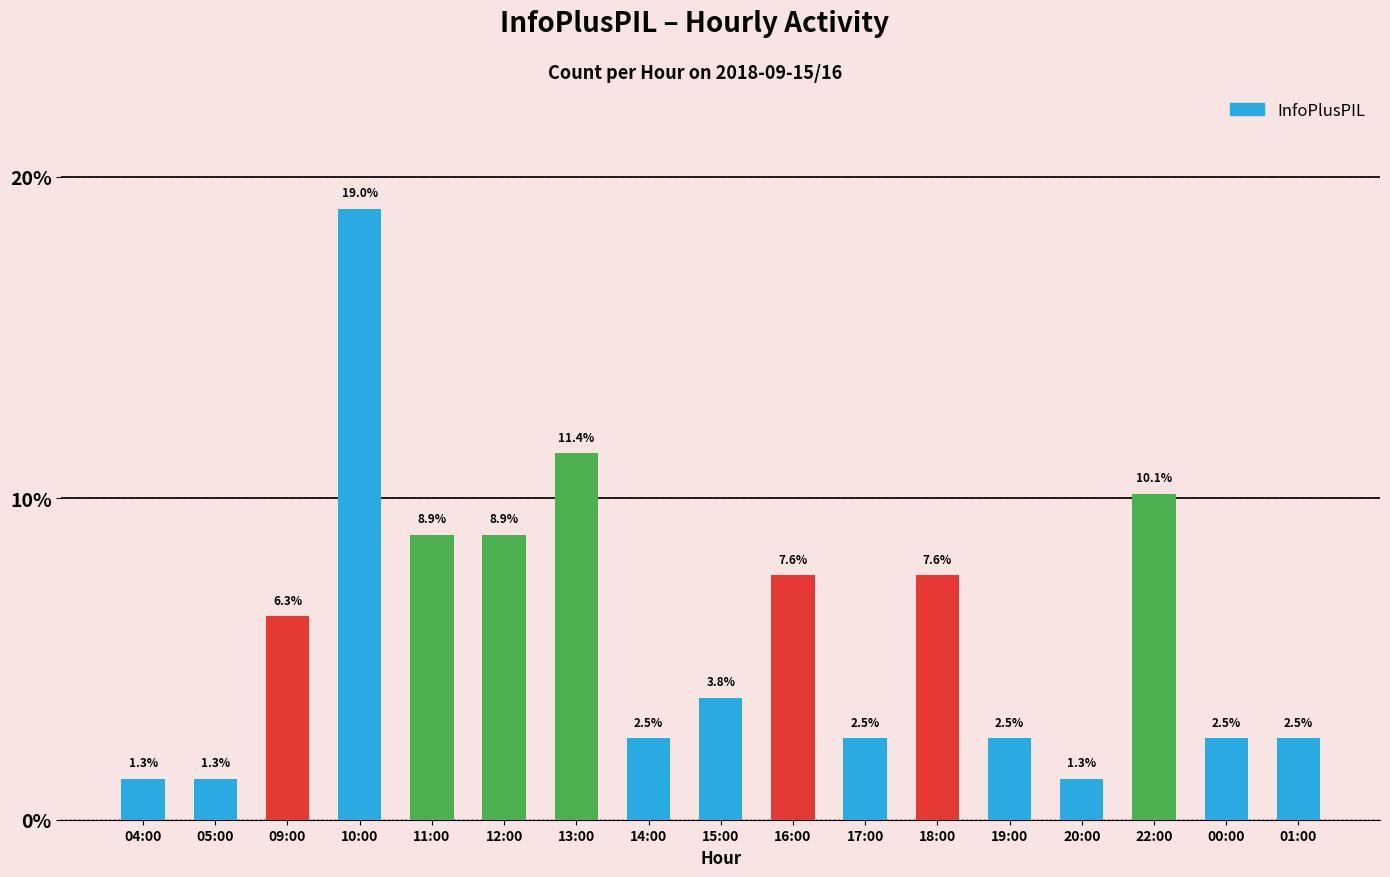

Does the chart contain stacked bars?

No